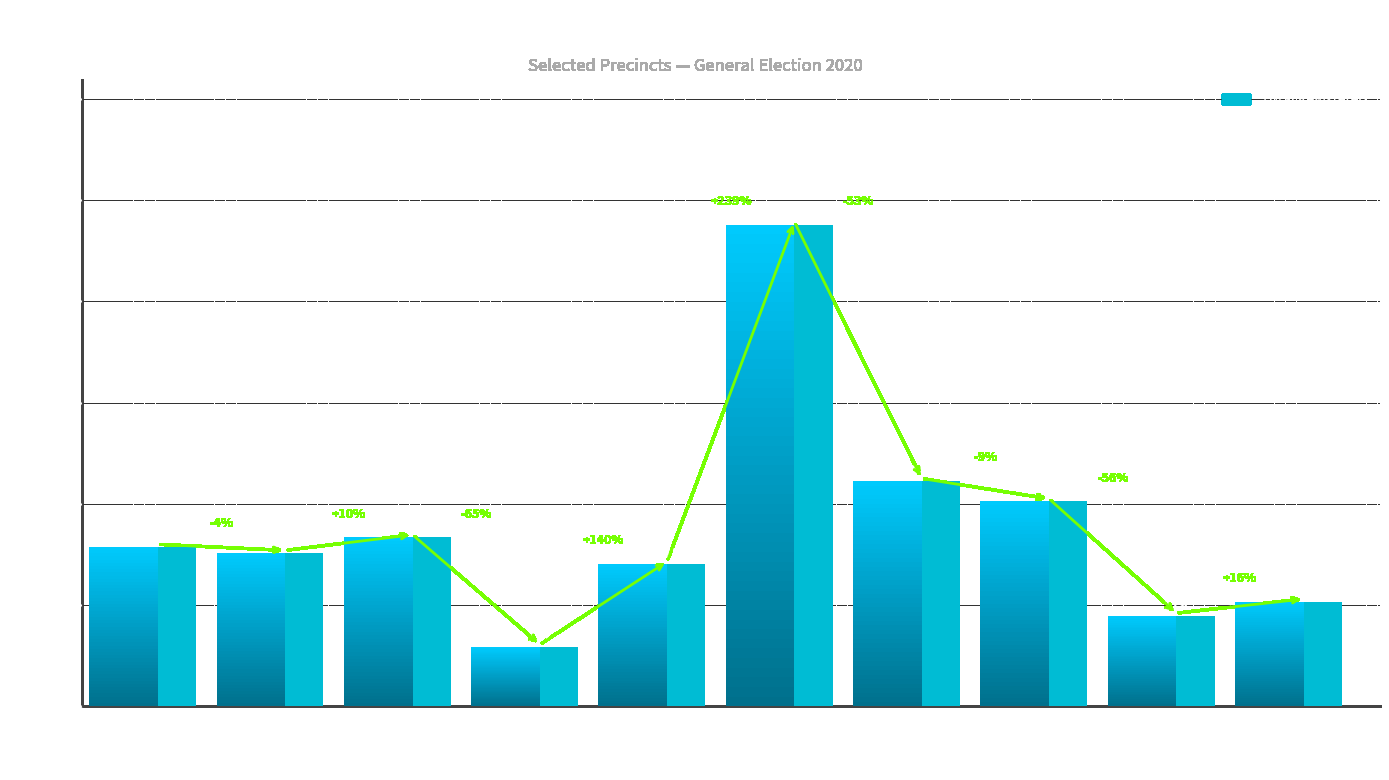

At which category does the chart reach its minimum across all series?

Prec
113